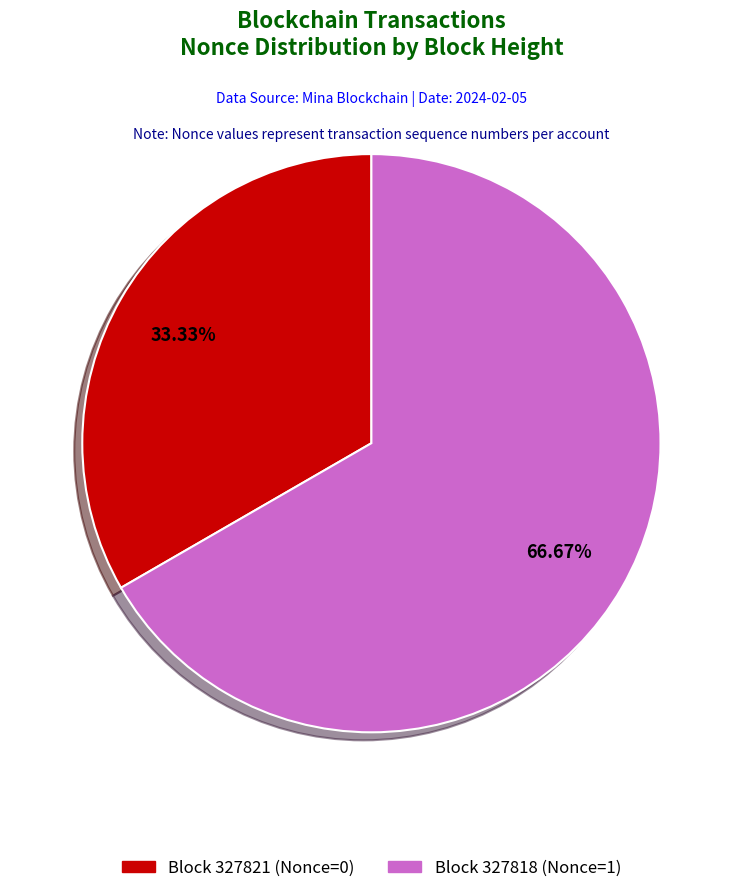

Is the sum of Block 327818 (Nonce=1) and Block 327821 (Nonce=0) greater than half?

Yes